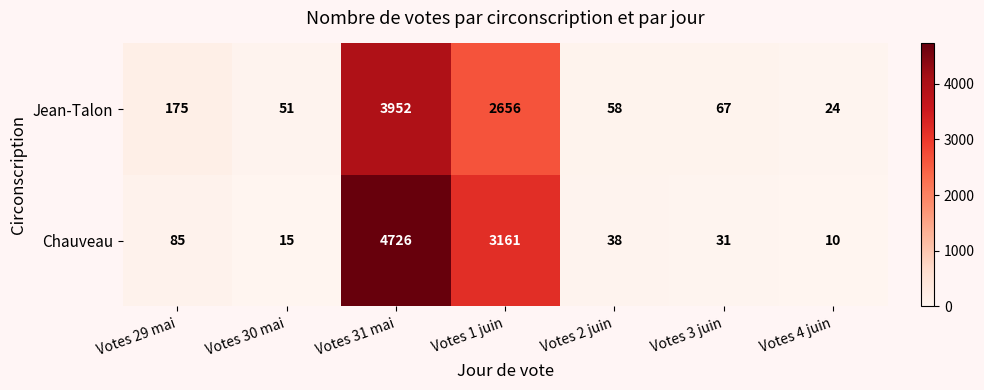

Rank the series by their maximum value, from lowest to highest.

Jean-Talon, Chauveau